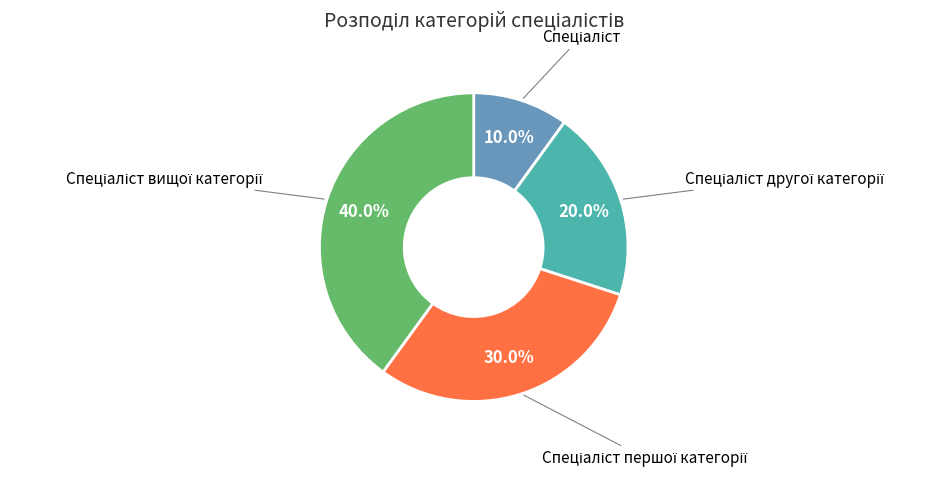

Is there any slice that represents more than half of the pie?

No